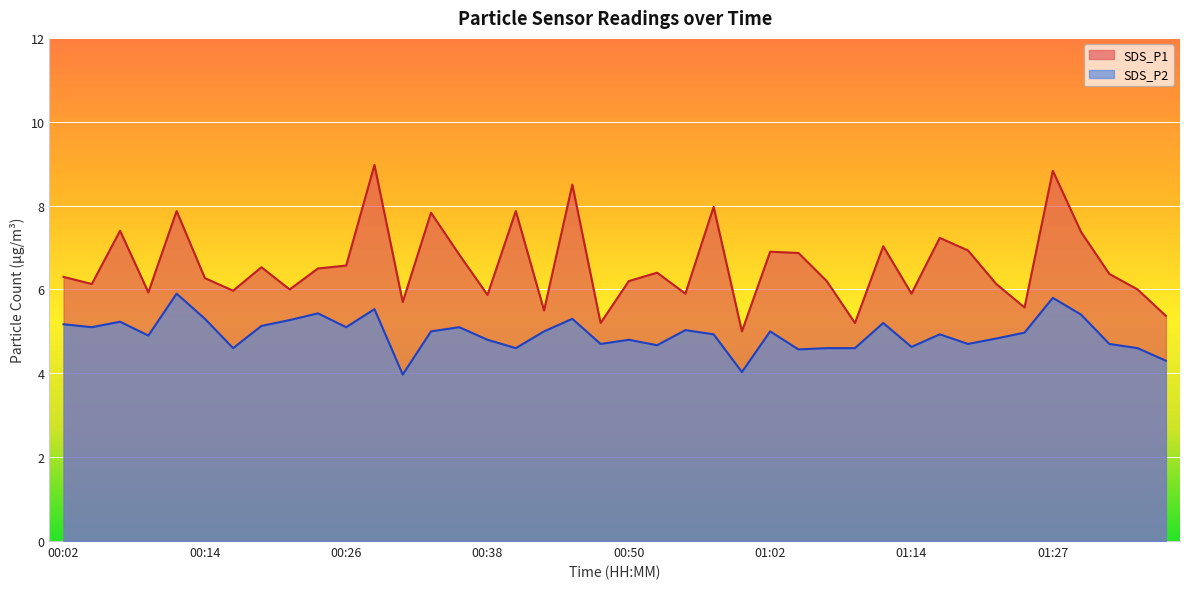

At which category is the sum across all series the highest?

01:27